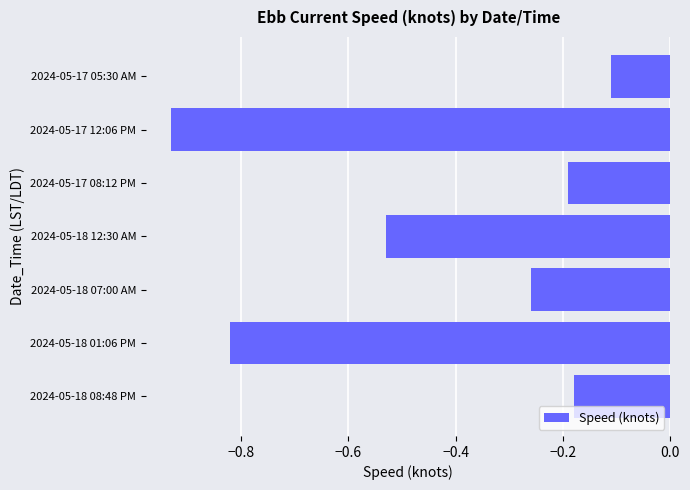

What is the label of the 1st bar from the top?

2024-05-17 05:30 AM